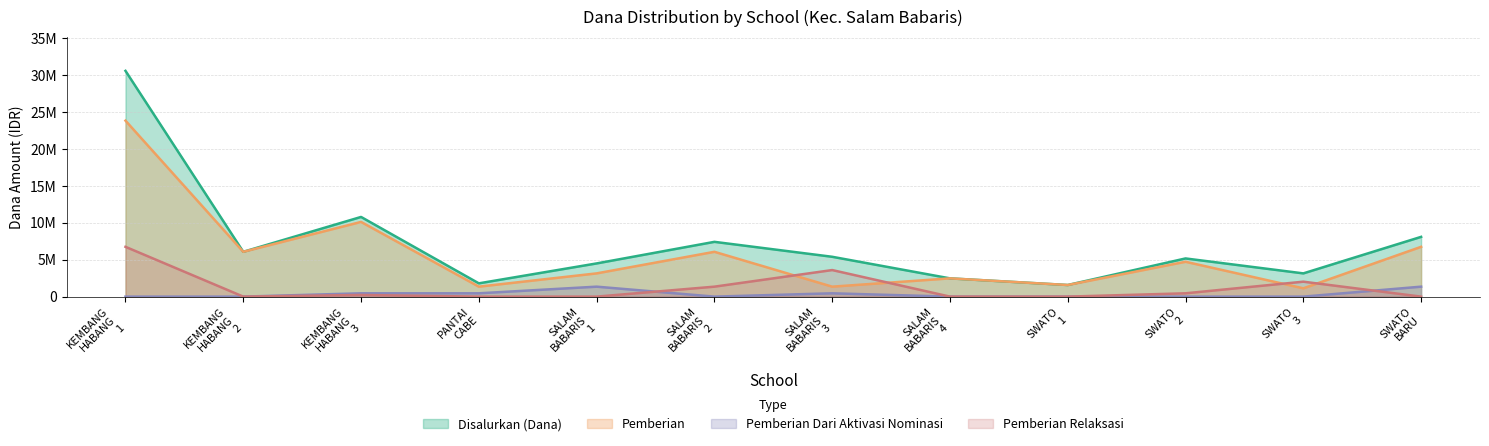

Between SWATO 3 and SWATO BARU, which series saw the biggest shift?

Pemberian